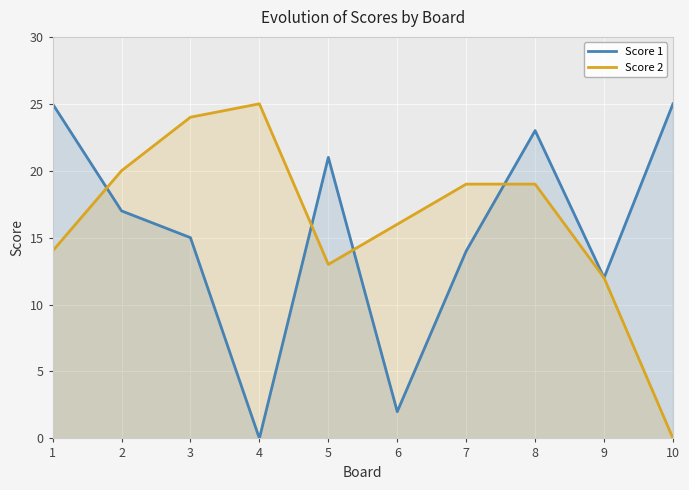

Does the chart display data point markers on the line(s)?

No